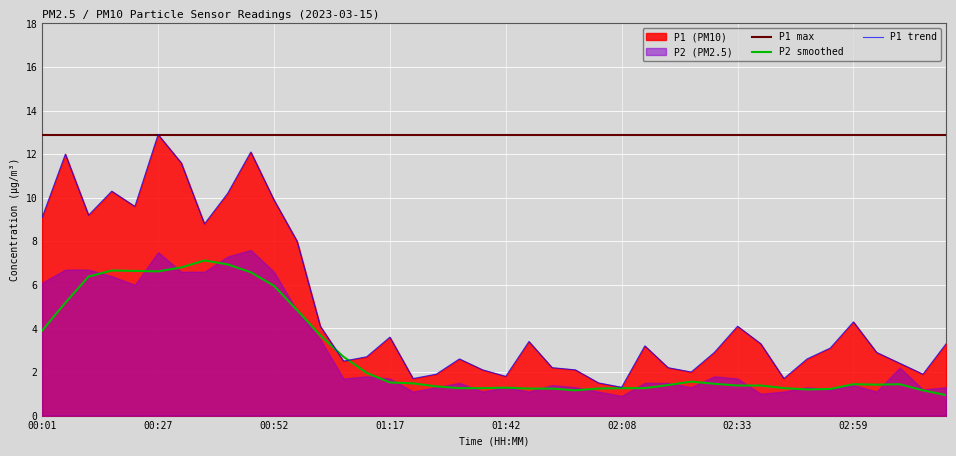

How many categories are shown in the chart?

40